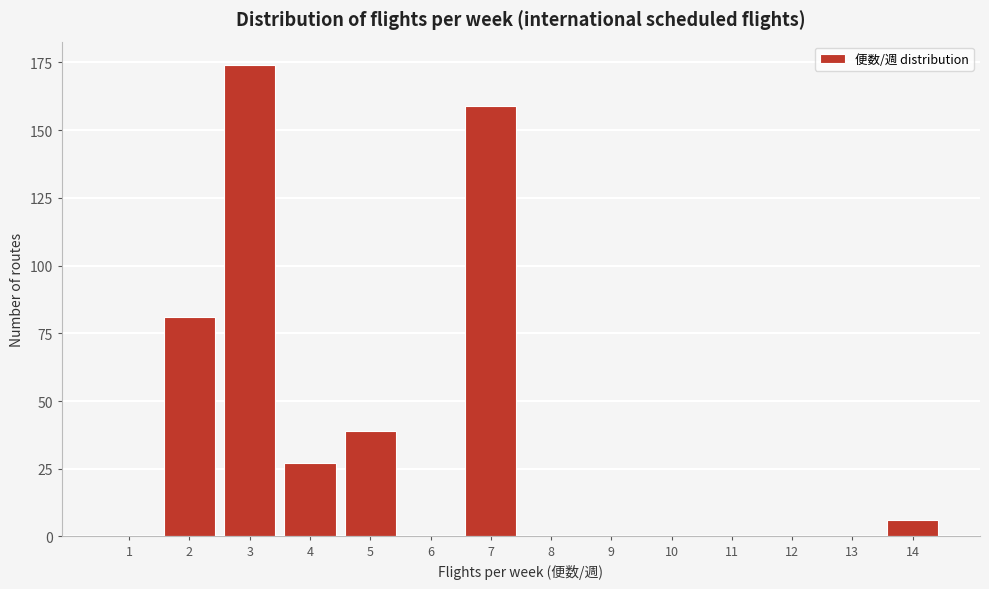

Reading right to left, what are all the values shown in this chart?

14=6	13=0	12=0	11=0	10=0	9=0	8=0	7=159	6=0	5=39	4=27	3=174	2=81	1=0